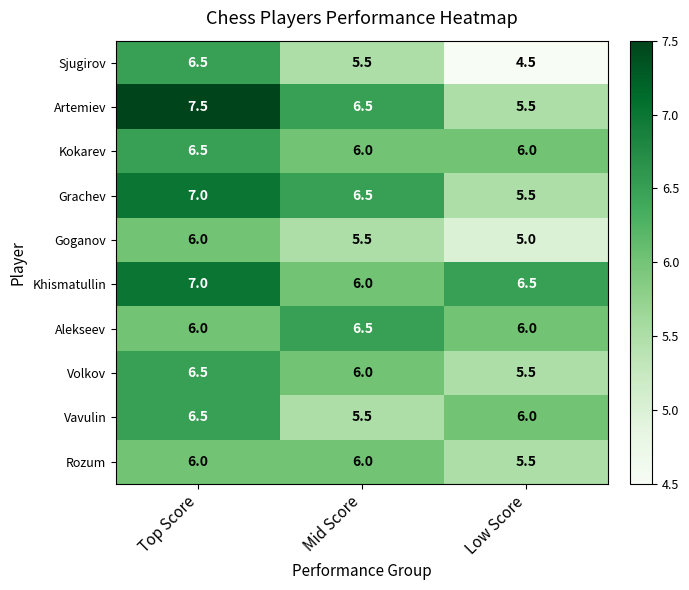

What is the sum of the Vavulin values at Top Score and Mid Score?

12.0